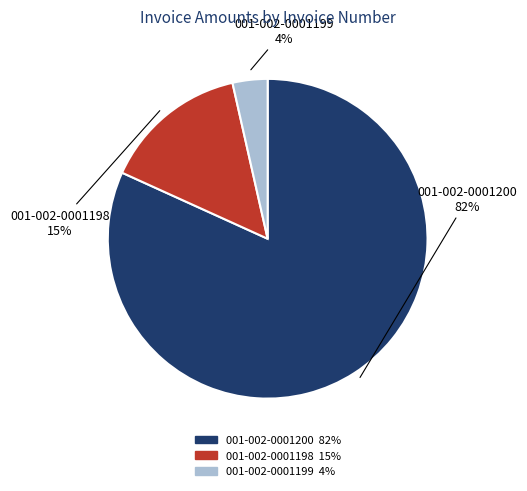

Does 001-002-0001200 represent more than half of the total?

Yes